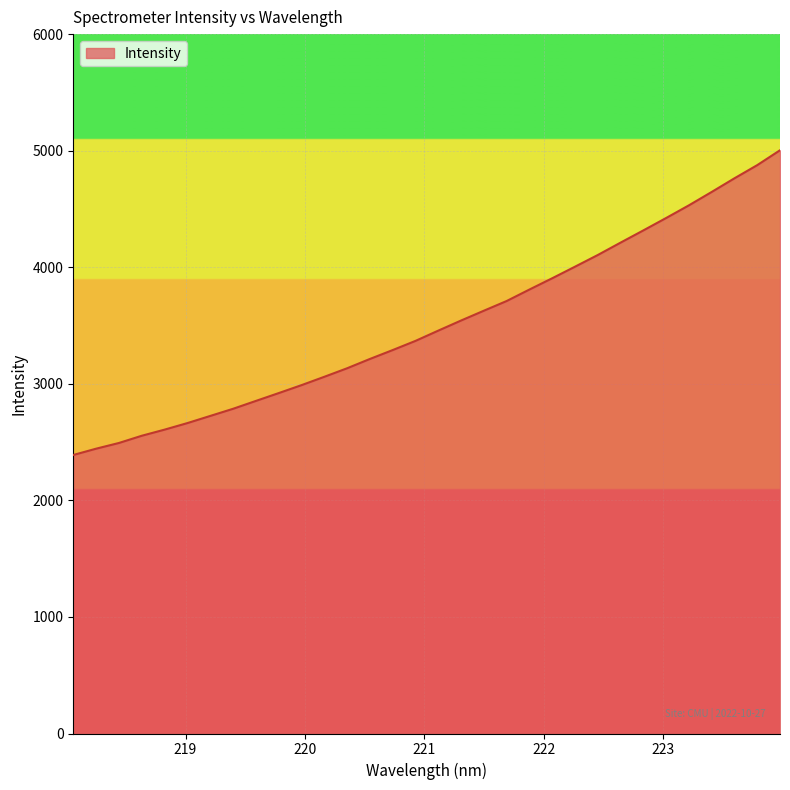

What is the smallest value displayed?

2389.4